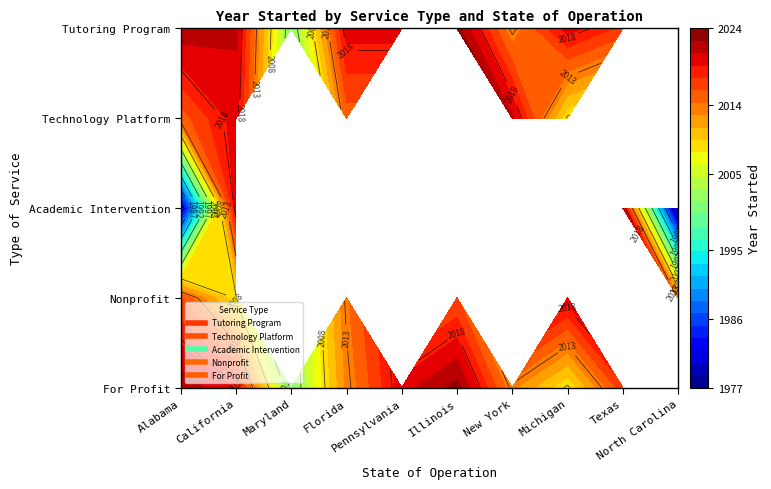

Reading left to right, transcribe all the data shown in this chart.

Tutoring Program: Alabama=2022	California=2021	Maryland=2001	Florida=2020	Pennsylvania=2020	Illinois=2023	New York=2013	Michigan=2020	Texas=2017	North Carolina=2013
Technology Platform: Alabama=2015	California=2020	Maryland=0	Florida=2015	Pennsylvania=0	Illinois=0	New York=2021	Michigan=2008	Texas=0	North Carolina=0
Academic Intervention: Alabama=1980	California=2020	Maryland=0	Florida=1992	Pennsylvania=0	Illinois=0	New York=0	Michigan=0	Texas=2021	North Carolina=1977
Nonprofit: Alabama=2016	California=2008	Maryland=0	Florida=2014	Pennsylvania=0	Illinois=2016	New York=0	Michigan=2020	Texas=0	North Carolina=2013
For Profit: Alabama=2022	California=2019	Maryland=2001	Florida=2013	Pennsylvania=2020	Illinois=2023	New York=2013	Michigan=2008	Texas=2017	North Carolina=0